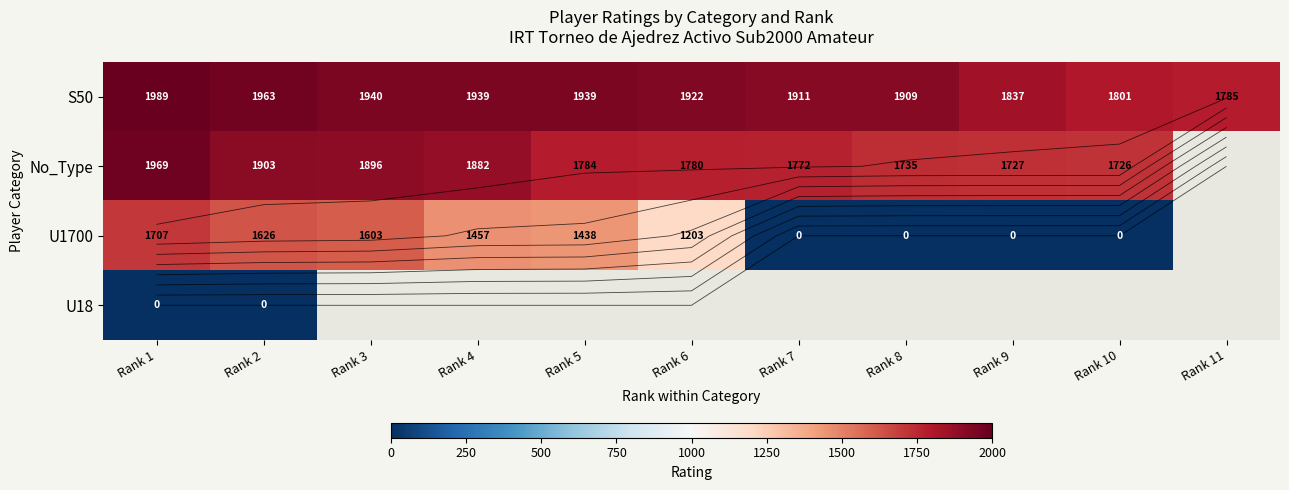

Rank the categories by No_Type value from highest to lowest.

Rank 1, Rank 2, Rank 3, Rank 4, Rank 5, Rank 6, Rank 7, Rank 8, Rank 9, Rank 10, Rank 11